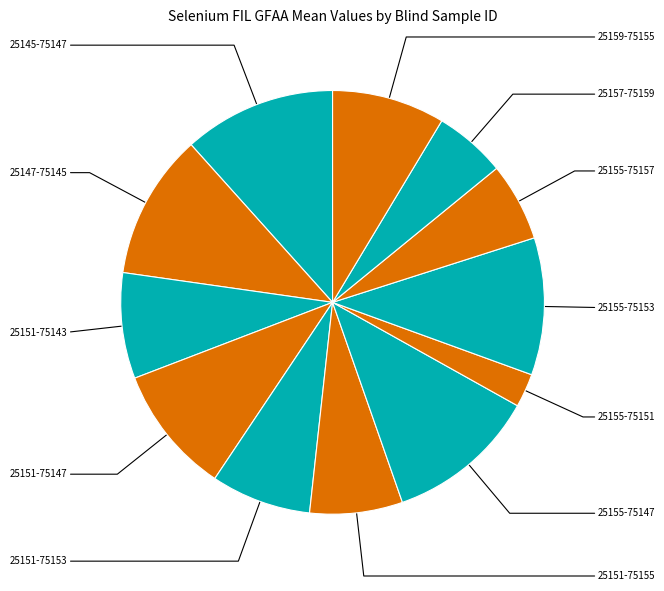

How many segments does this pie chart have?

12